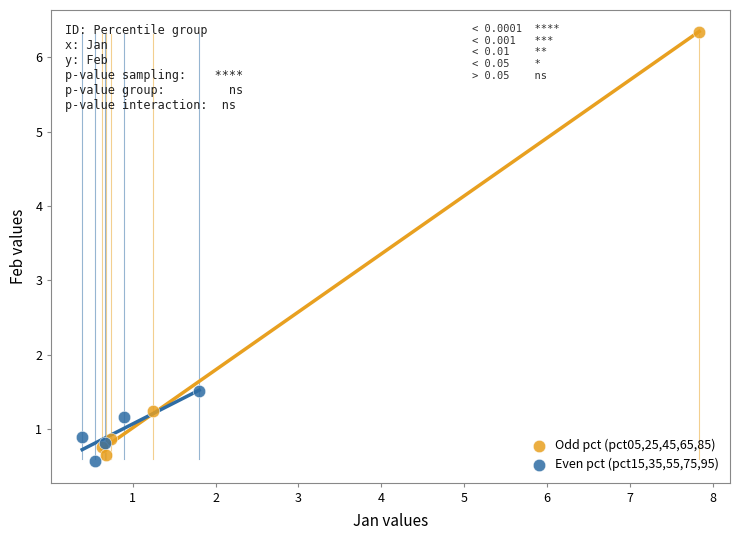

Which series has the largest Y range (max minus min)?

Odd pct (pct05,25,45,65,85)